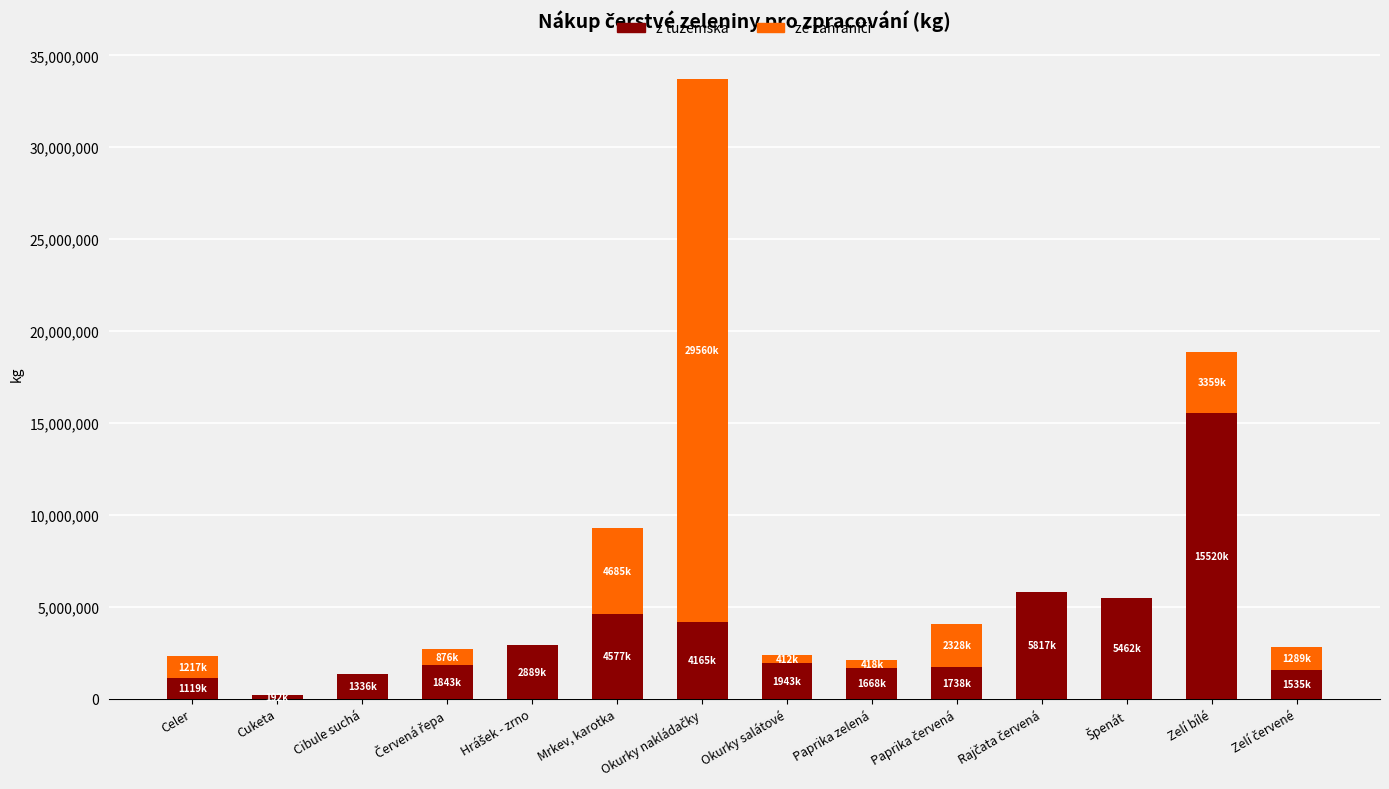

What is the highest value of the z tuzemska series?

15520228